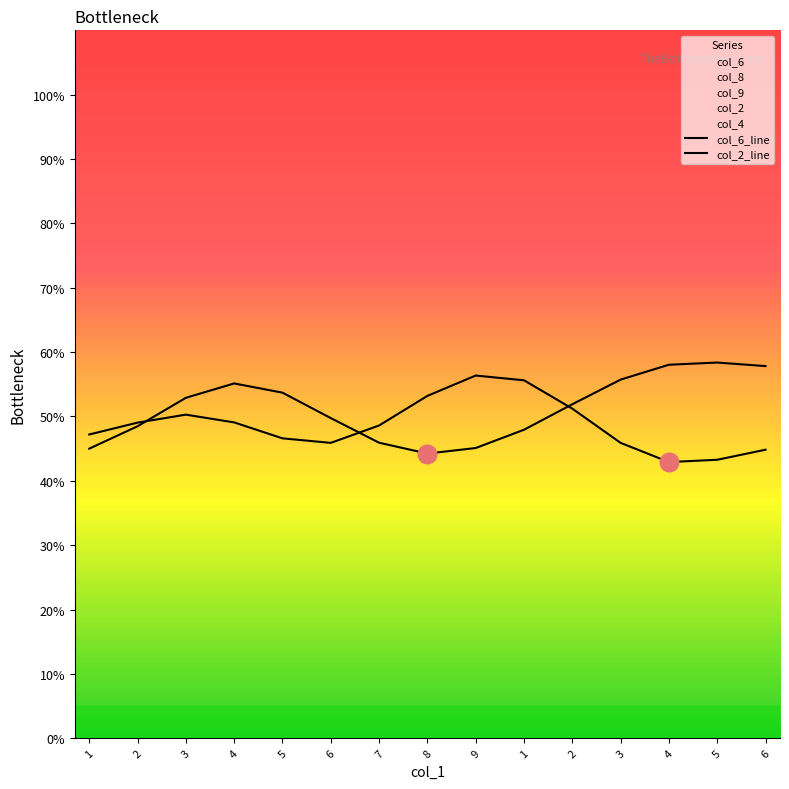

Which series has the widest spread of Y values?

col_6